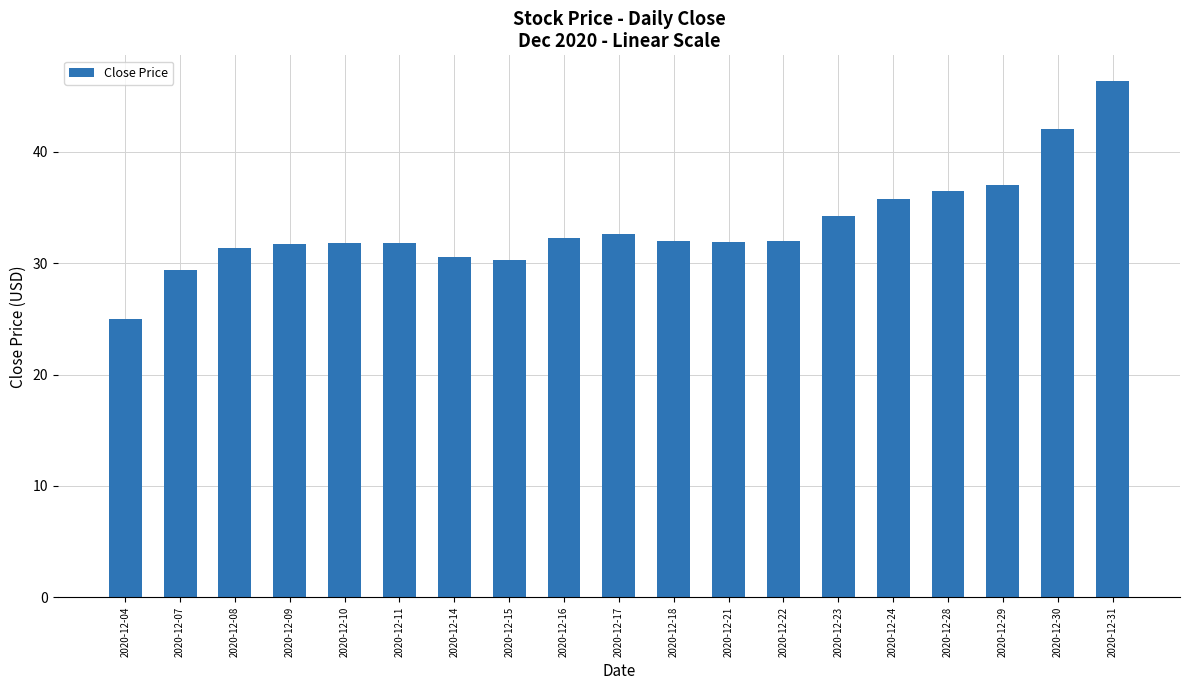

What is the difference between the maximum and minimum values?

21.3